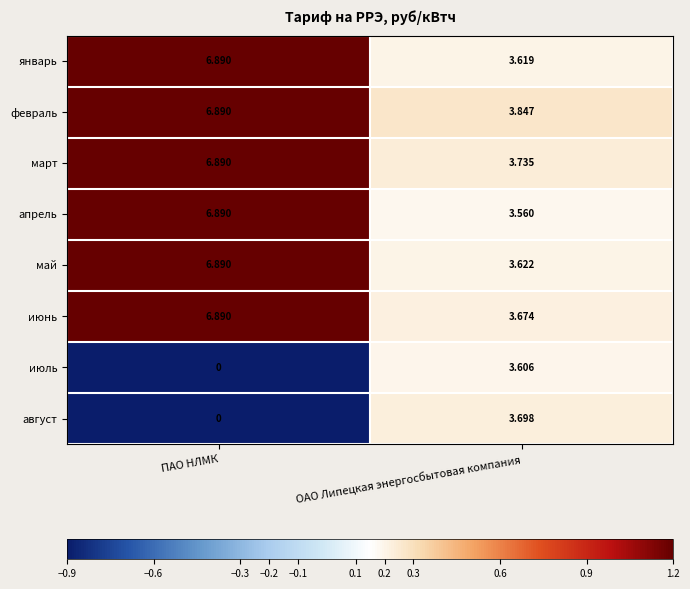

What is the total value across all series at ОАО Липецкая энергосбытовая компания?

29.4